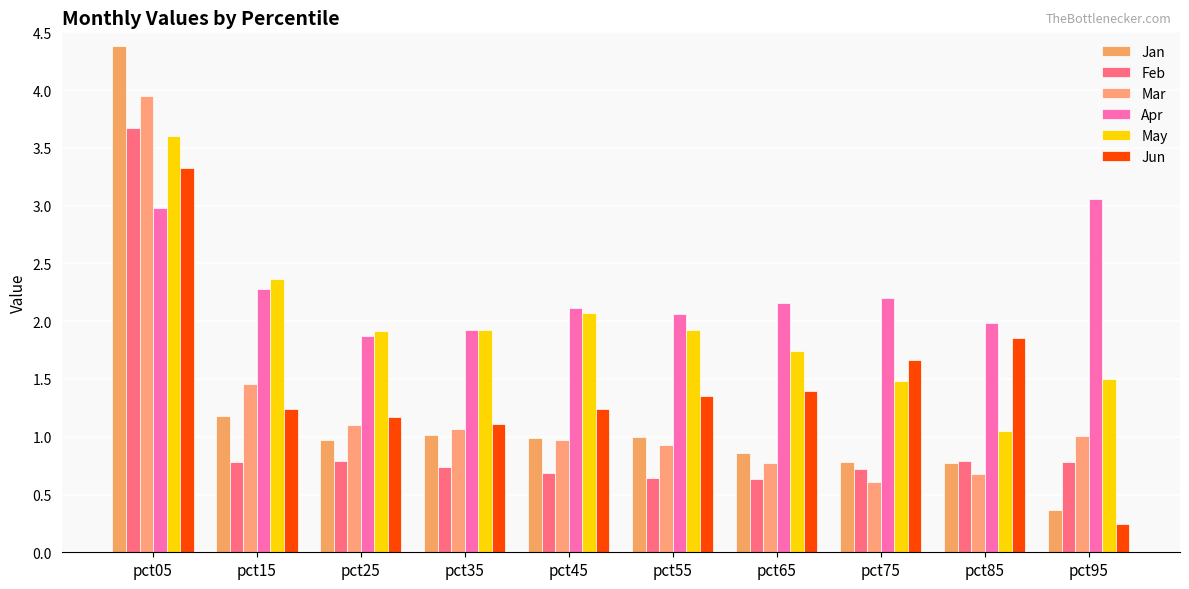

Reading left to right, what are all the values shown in this chart?

Jan: 4.4	1.2	1.0	1.0	1.0	1.0	0.9	0.8	0.8	0.4
Feb: 3.7	0.8	0.8	0.7	0.7	0.6	0.6	0.7	0.8	0.8
Mar: 3.9	1.5	1.1	1.1	1.0	0.9	0.8	0.6	0.7	1.0
Apr: 3.0	2.3	1.9	1.9	2.1	2.1	2.2	2.2	2.0	3.1
May: 3.6	2.4	1.9	1.9	2.1	1.9	1.7	1.5	1.0	1.5
Jun: 3.3	1.2	1.2	1.1	1.2	1.4	1.4	1.7	1.9	0.2